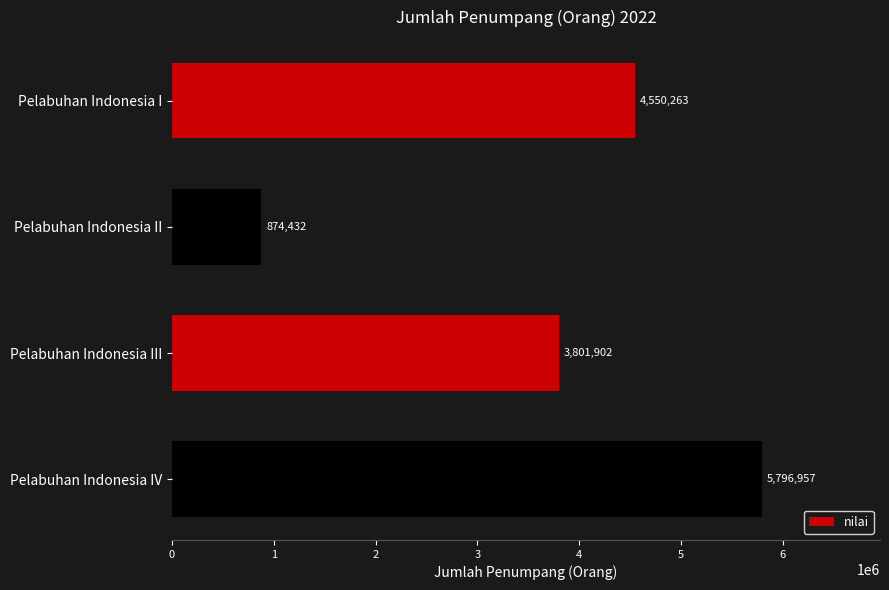

Rank the categories by value from highest to lowest.

Pelabuhan Indonesia IV, Pelabuhan Indonesia I, Pelabuhan Indonesia III, Pelabuhan Indonesia II